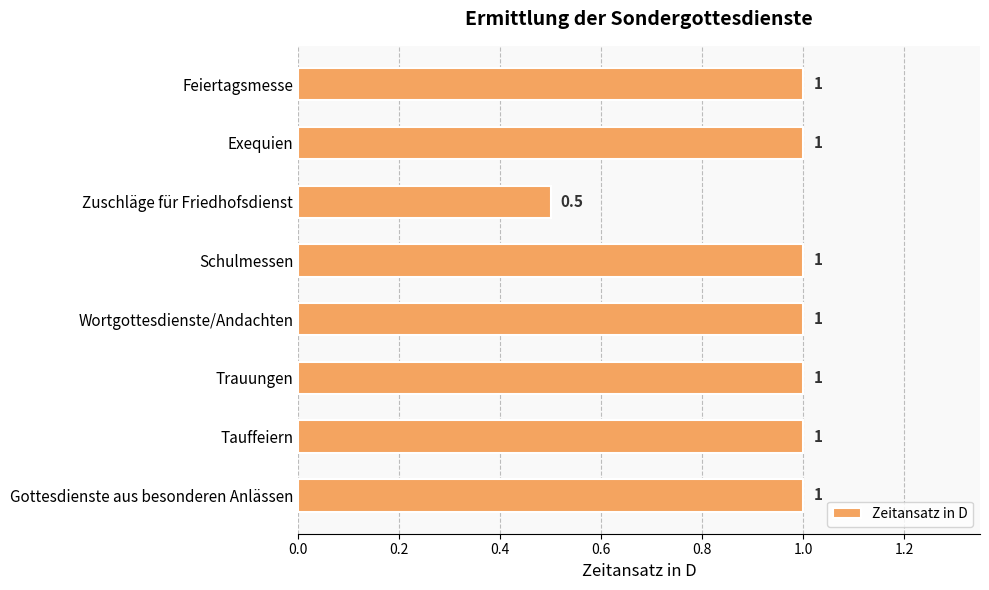

What is the difference between the maximum and minimum values?

0.5